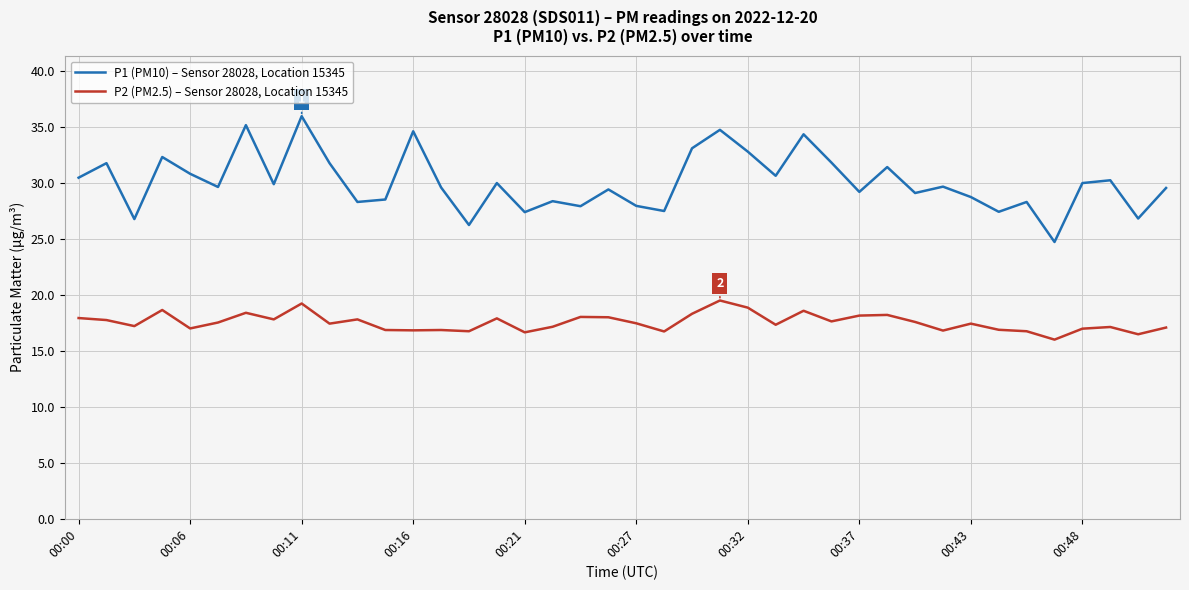

True or false: P1 (PM10) – Sensor 28028, Location 15345 and P2 (PM2.5) – Sensor 28028, Location 15345 intersect in this chart.

False